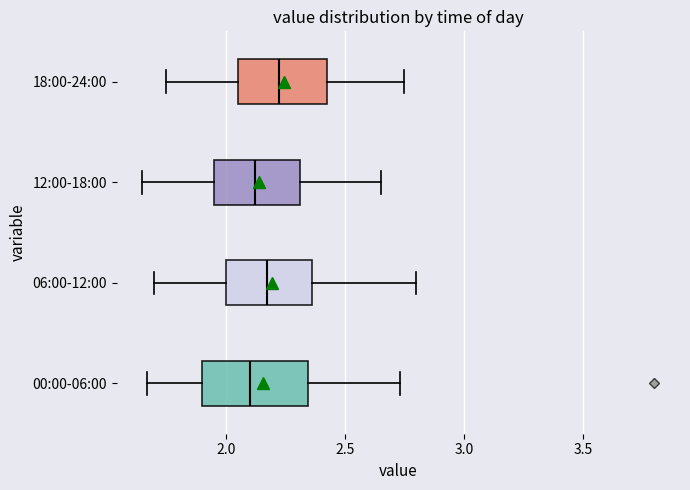

Reading bottom to top, transcribe this box plot: for each box, give where its median line is, the range the box spans, and where its two whiskers end, as read against the x-axis. The values are not printed on the chart, so give them approximately, as read against the axis.

00:00-06:00: median 2.10, box 1.90 to 2.35, whiskers 1.65 to 2.75
06:00-12:00: median 2.20, box 2.00 to 2.35, whiskers 1.70 to 2.80
12:00-18:00: median 2.15, box 1.95 to 2.30, whiskers 1.65 to 2.65
18:00-24:00: median 2.25, box 2.05 to 2.45, whiskers 1.75 to 2.75